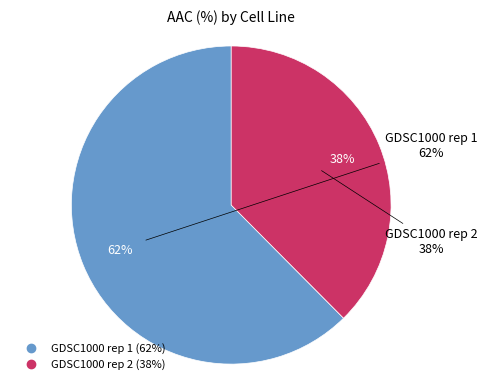

Rank the categories by value from lowest to highest.

GDSC1000 rep 2, GDSC1000 rep 1